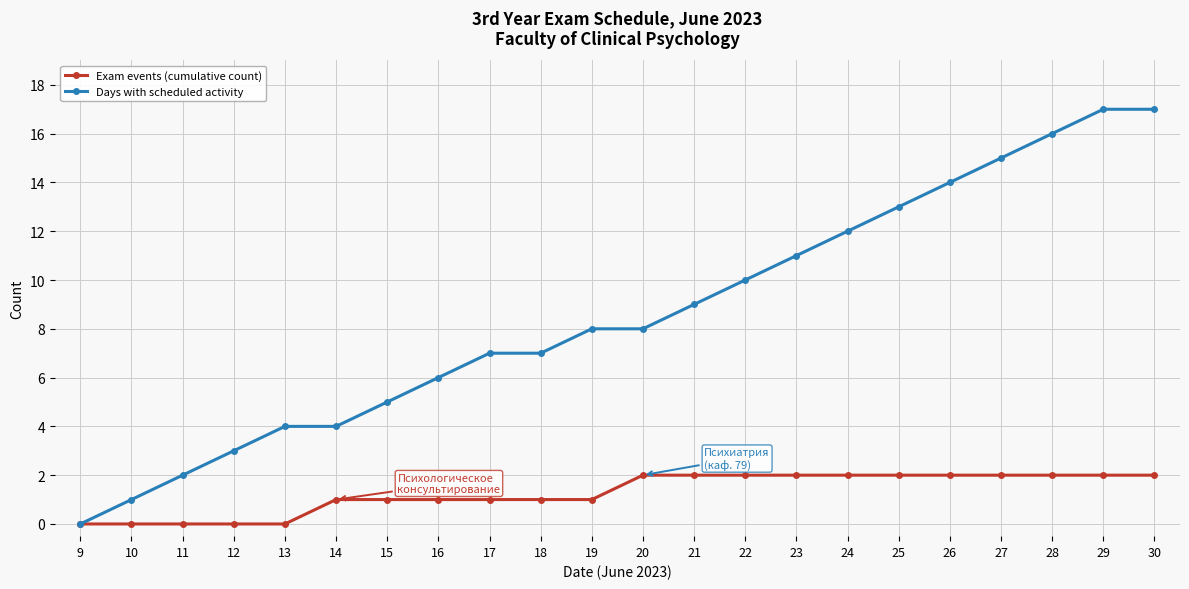

What is the average value of the Days with scheduled activity series?

9